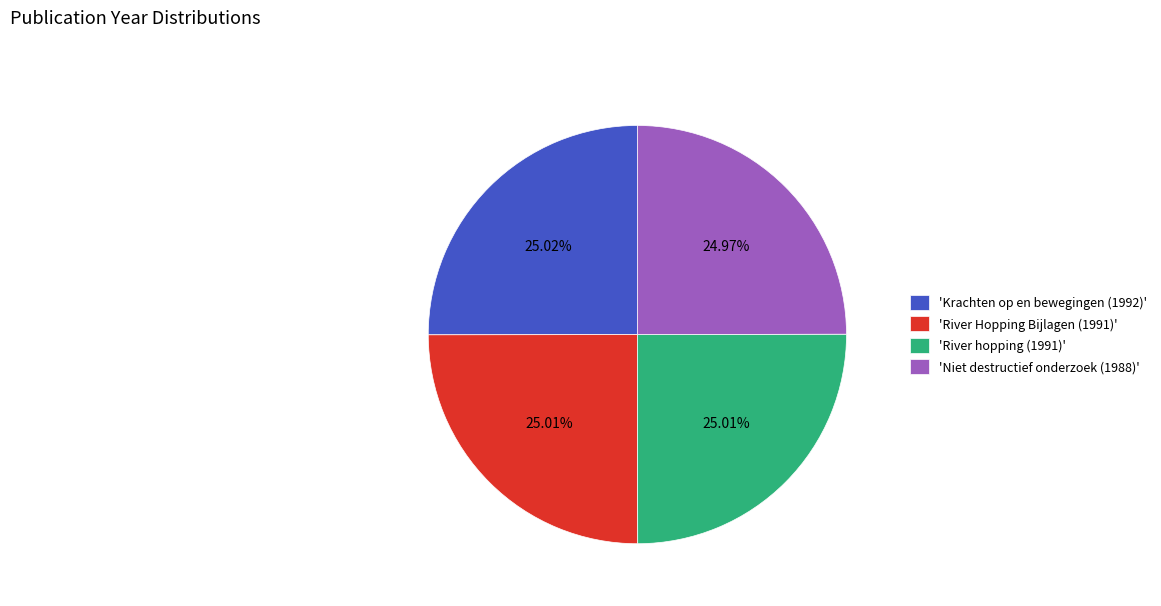

Does any single category account for the majority?

No